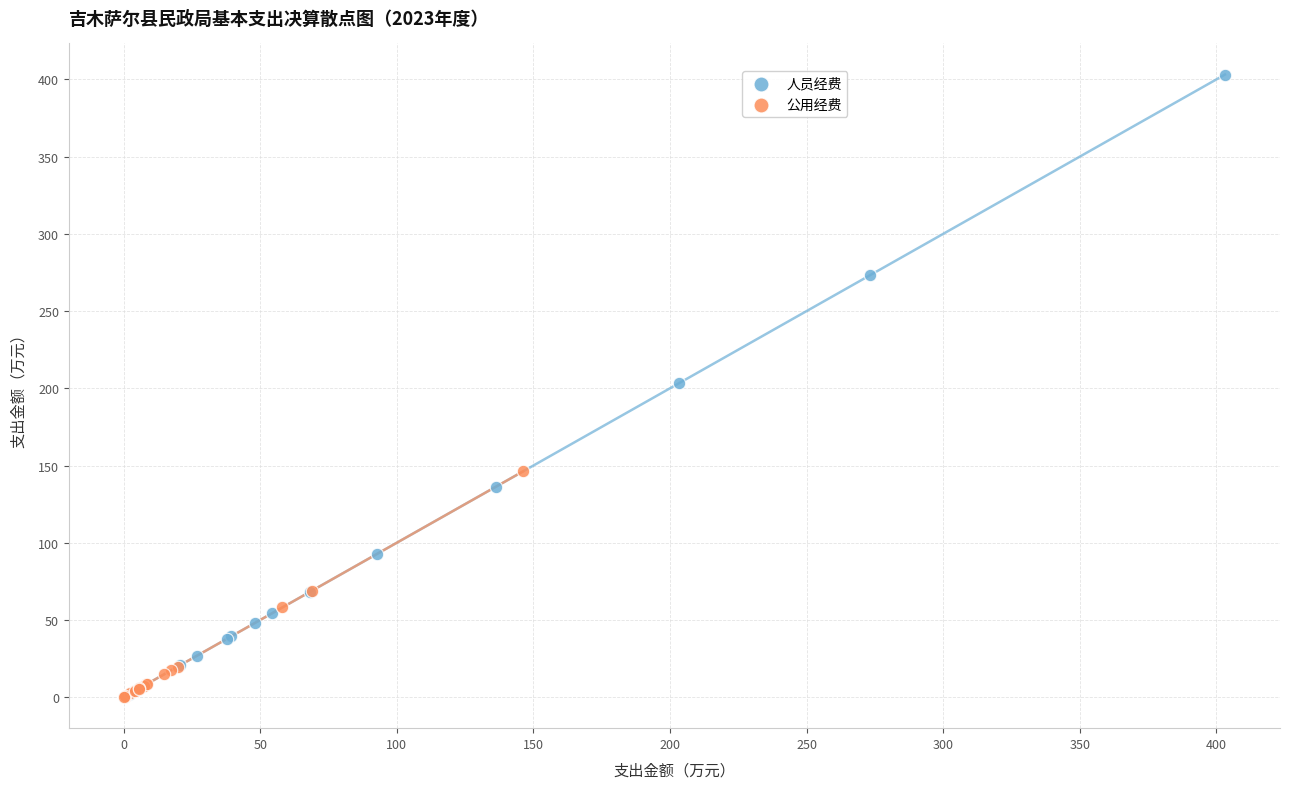

Which series reaches the maximum Y coordinate?

人员经费